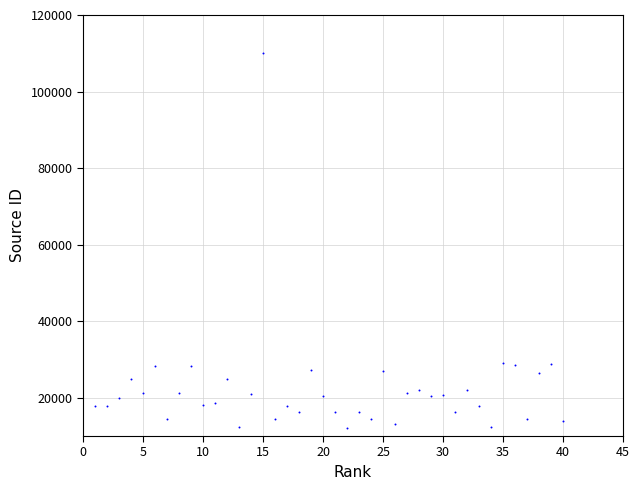

What is the range of Y values (max minus min)?

97838